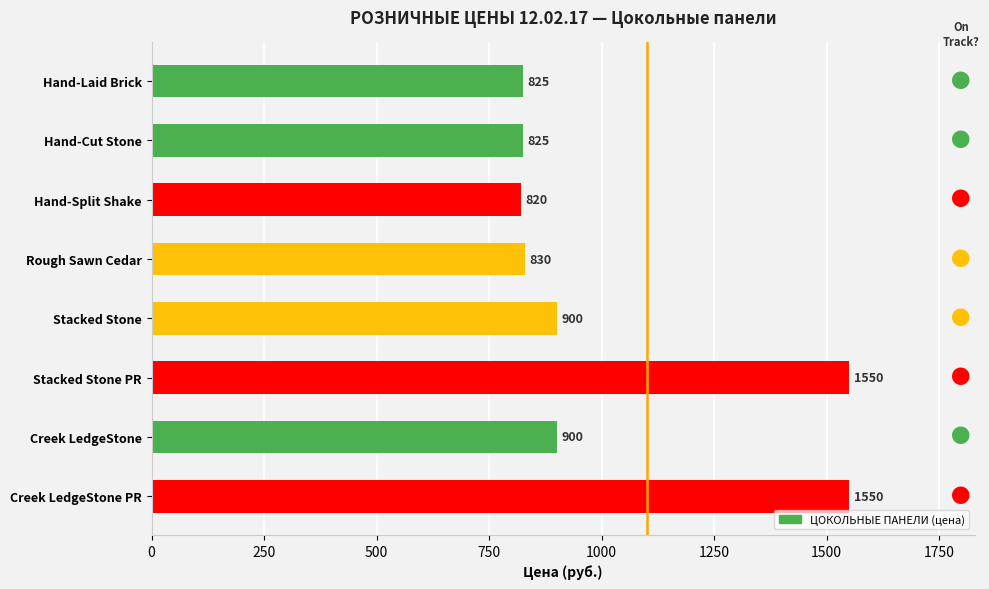

Is it true that the value at Stacked Stone is 900?

True